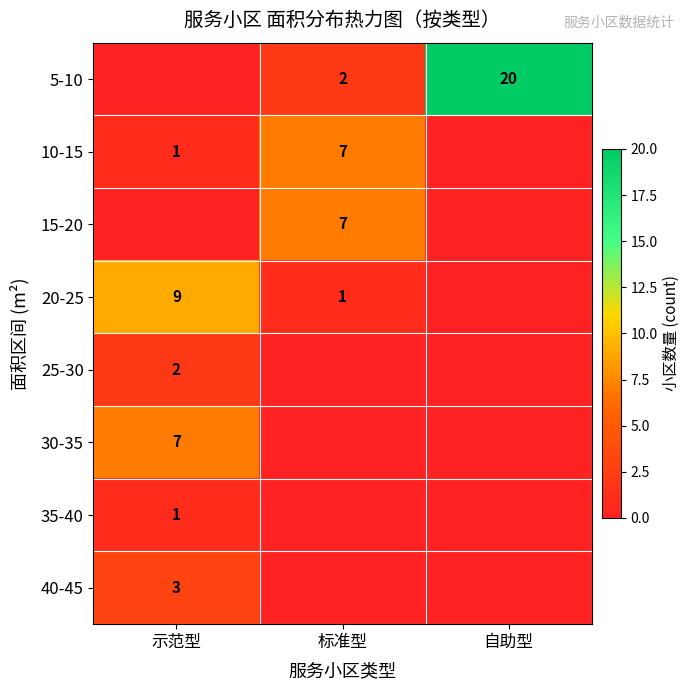

What is the difference between the 20-25 values at 标准型 and 示范型?

8